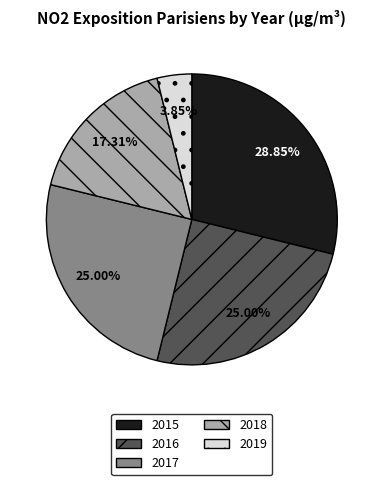

Combined, do 2016 and 2015 account for over 50%?

Yes